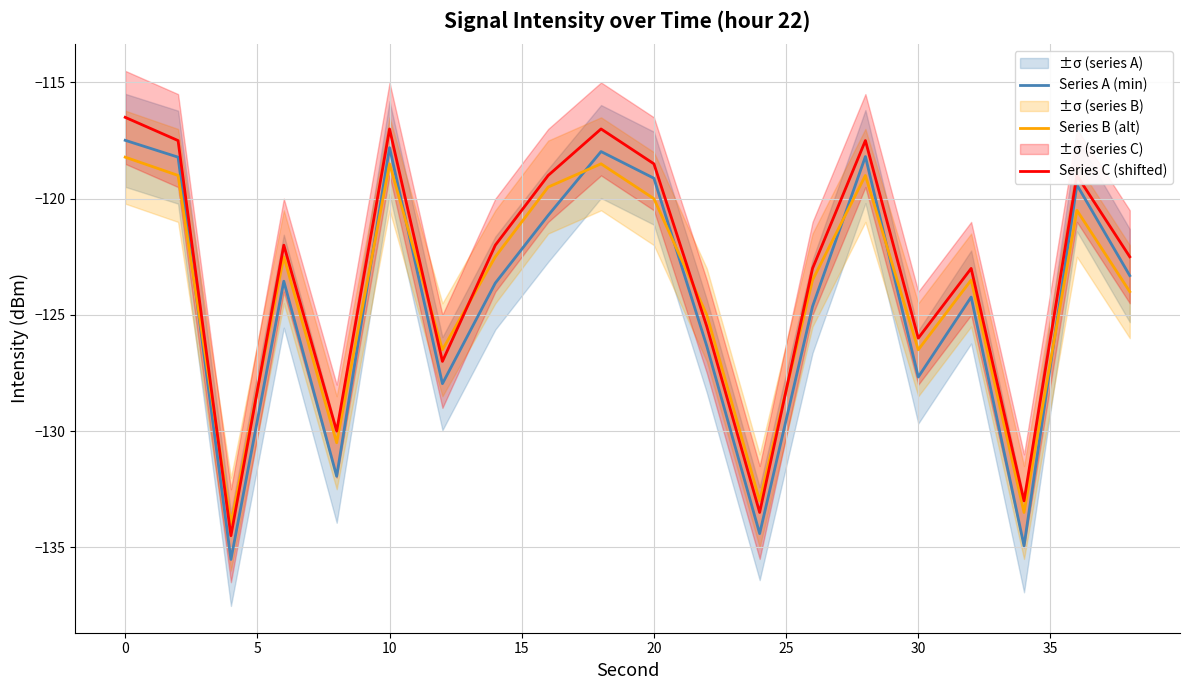

How many categories are shown in the chart?

20